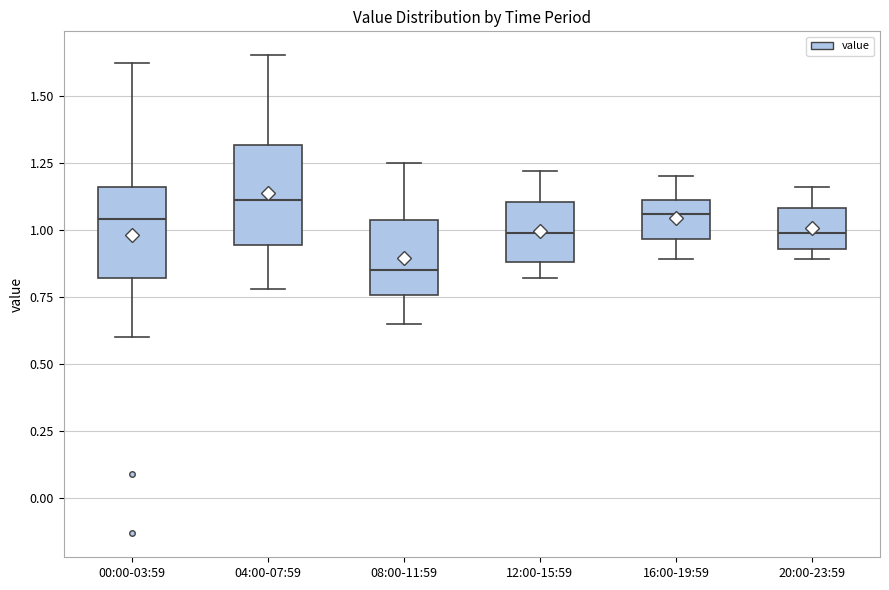

Which box's median line is the highest?

04:00-07:59